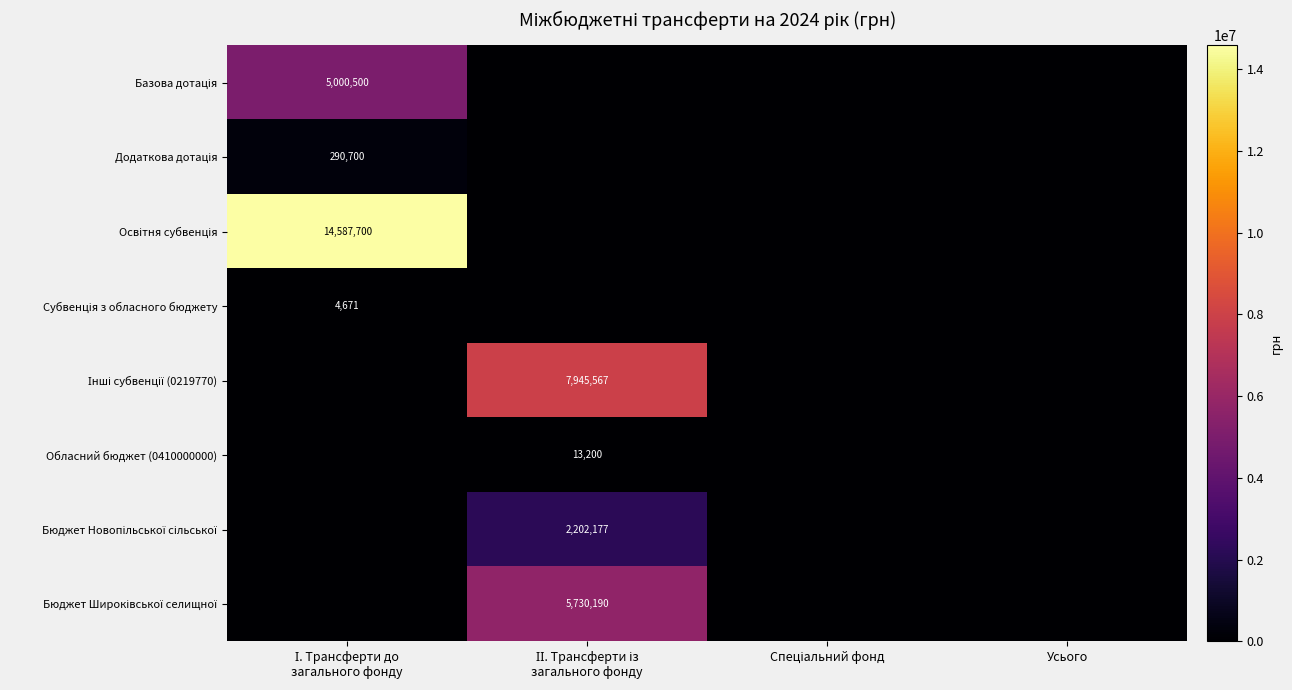

Rank the series by their maximum value, from lowest to highest.

Субвенція з обласного бюджету, Обласний бюджет (0410000000), Додаткова дотація, Бюджет Новопільської сільської, Базова дотація, Бюджет Широківської селищної, Інші субвенції (0219770), Освітня субвенція